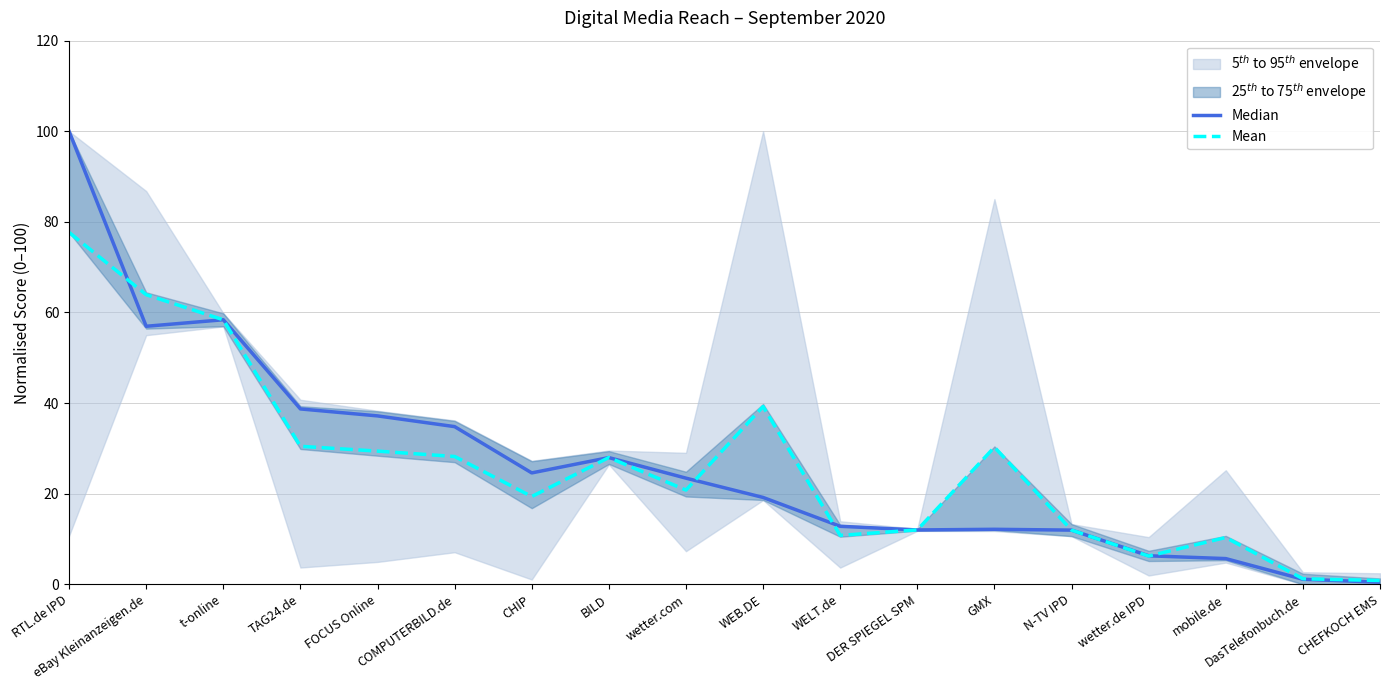

Rank the series by their average value, from highest to lowest.

Median, Mean